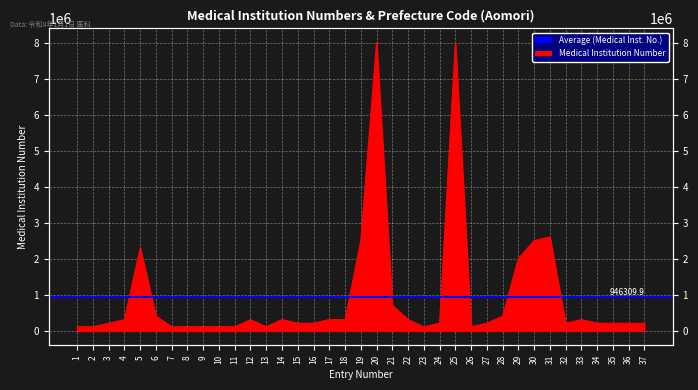

What is the sum of all values?

35013465